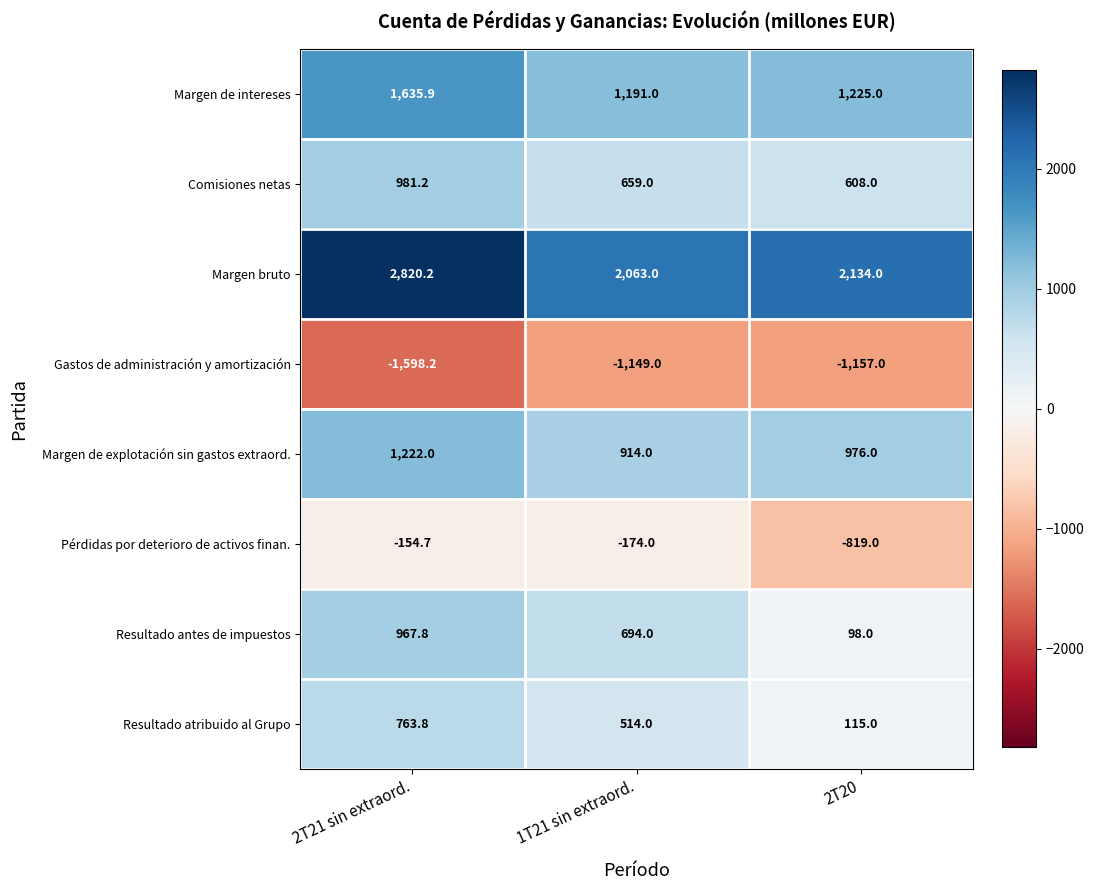

Reading left to right, list all the values displayed in this chart.

Margen de intereses: 1635.9	1191.0	1225.0
Comisiones netas: 981.2	659.0	608.0
Margen bruto: 2820.2	2063.0	2134.0
Gastos de administración y amortización: -1598.2	-1149.0	-1157.0
Margen de explotación sin gastos extraord.: 1222.0	914.0	976.0
Pérdidas por deterioro de activos finan.: -154.7	-174.0	-819.0
Resultado antes de impuestos: 967.8	694.0	98.0
Resultado atribuido al Grupo: 763.8	514.0	115.0